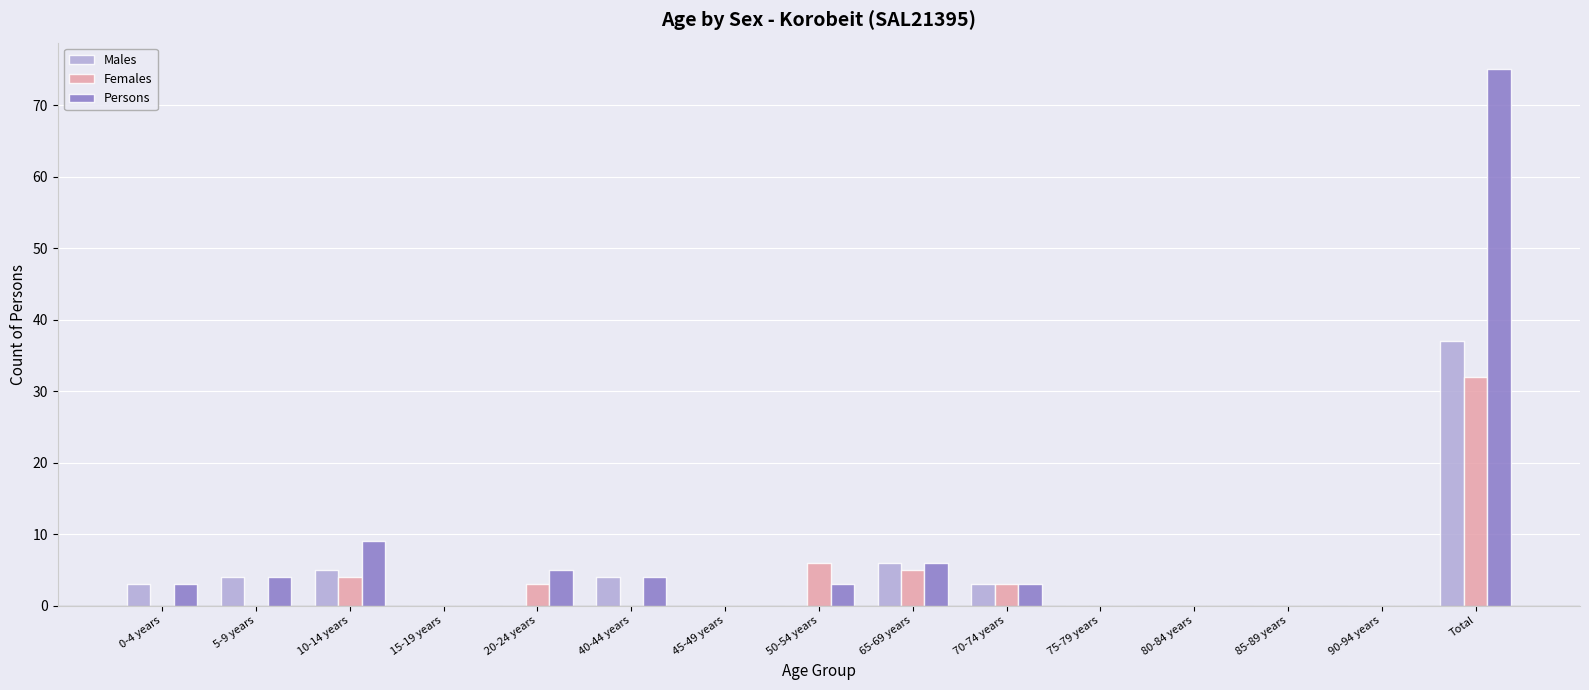

Reading left to right, transcribe all the data shown in this chart.

Males: 0-4 years=3	5-9 years=4	10-14 years=5	15-19 years=0	20-24 years=0	40-44 years=4	45-49 years=0	50-54 years=0	65-69 years=6	70-74 years=3	75-79 years=0	80-84 years=0	85-89 years=0	90-94 years=0	Total=37
Females: 0-4 years=0	5-9 years=0	10-14 years=4	15-19 years=0	20-24 years=3	40-44 years=0	45-49 years=0	50-54 years=6	65-69 years=5	70-74 years=3	75-79 years=0	80-84 years=0	85-89 years=0	90-94 years=0	Total=32
Persons: 0-4 years=3	5-9 years=4	10-14 years=9	15-19 years=0	20-24 years=5	40-44 years=4	45-49 years=0	50-54 years=3	65-69 years=6	70-74 years=3	75-79 years=0	80-84 years=0	85-89 years=0	90-94 years=0	Total=75